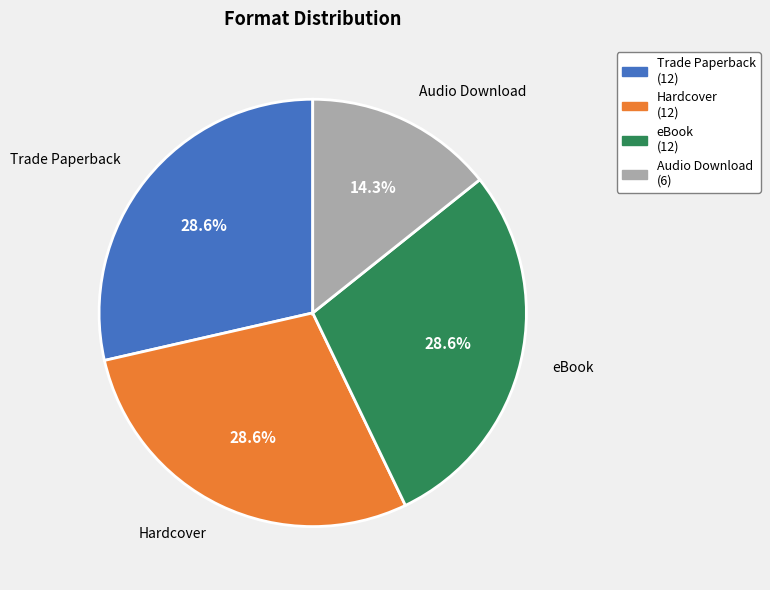

Between Hardcover and Audio Download, which is larger?

Hardcover